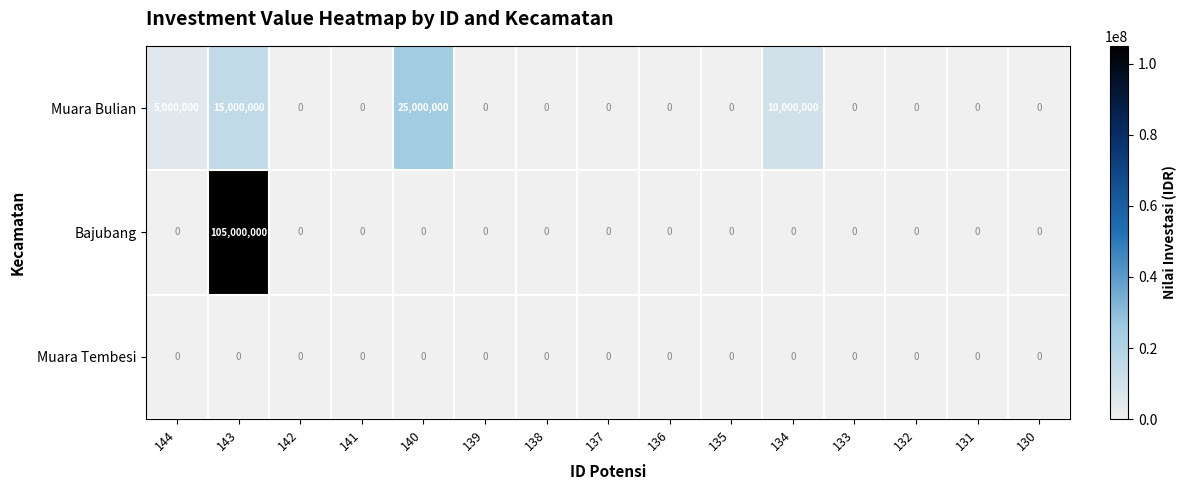

Which series has the largest total across all categories?

Bajubang